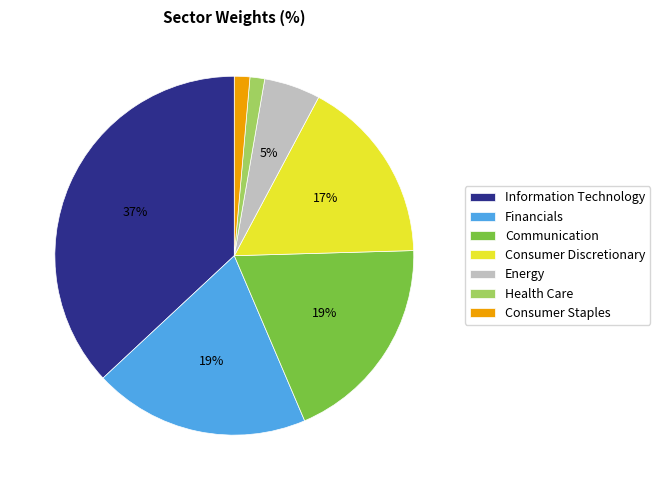

Is Health Care the majority of the pie?

No